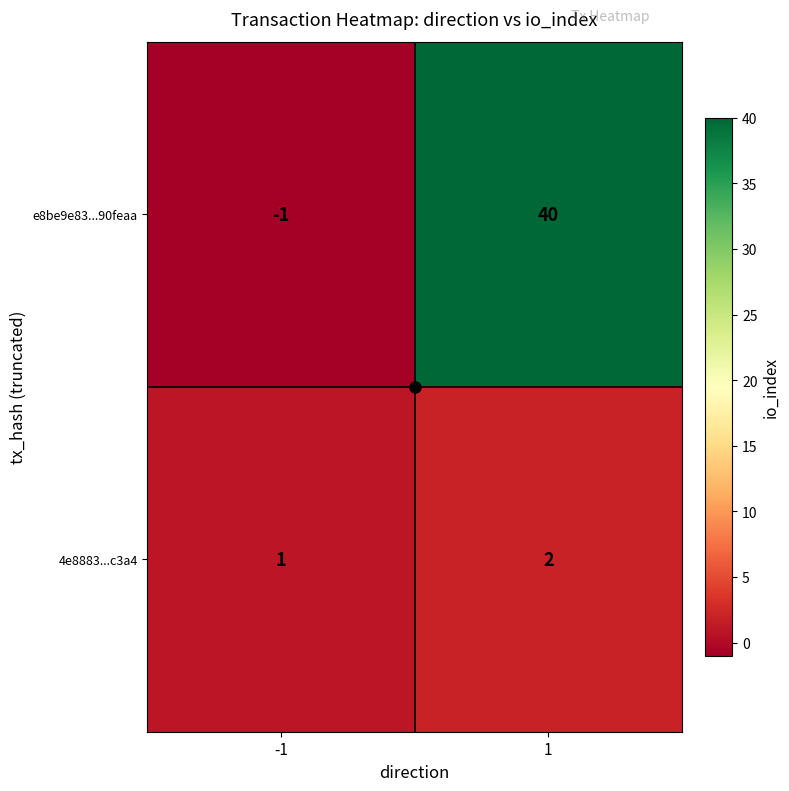

What is the maximum value shown in the chart?

40